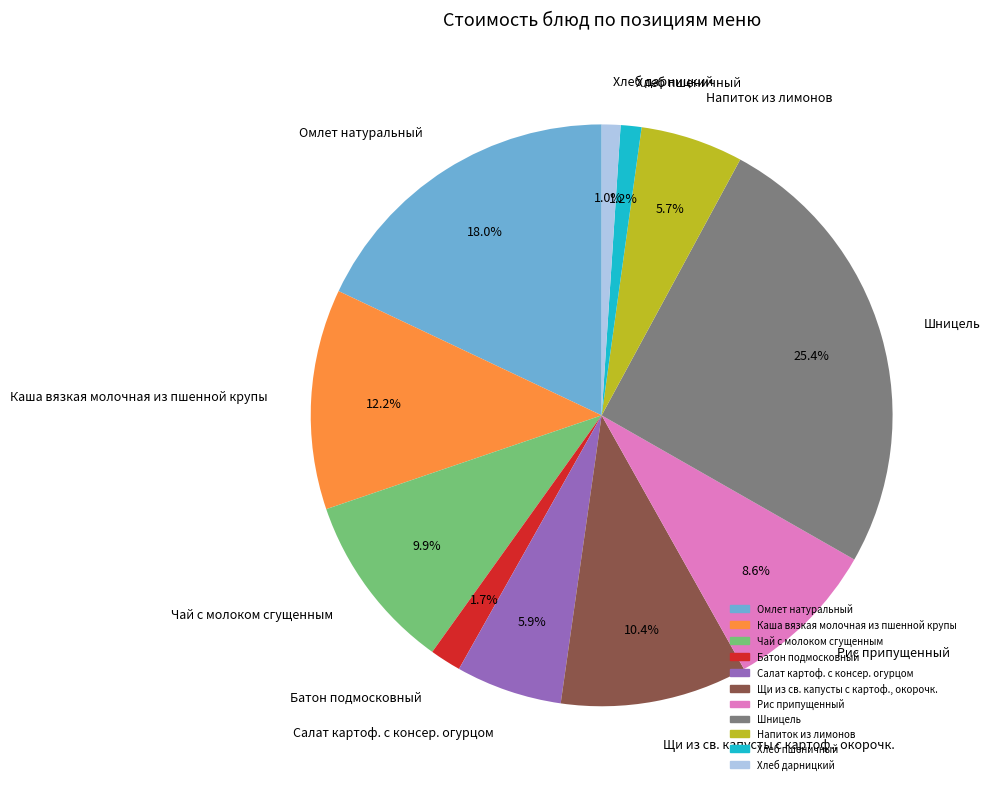

To the nearest percent, what is the combined percentage of Чай с молоком сгущенным and Хлеб дарницкий?

11%